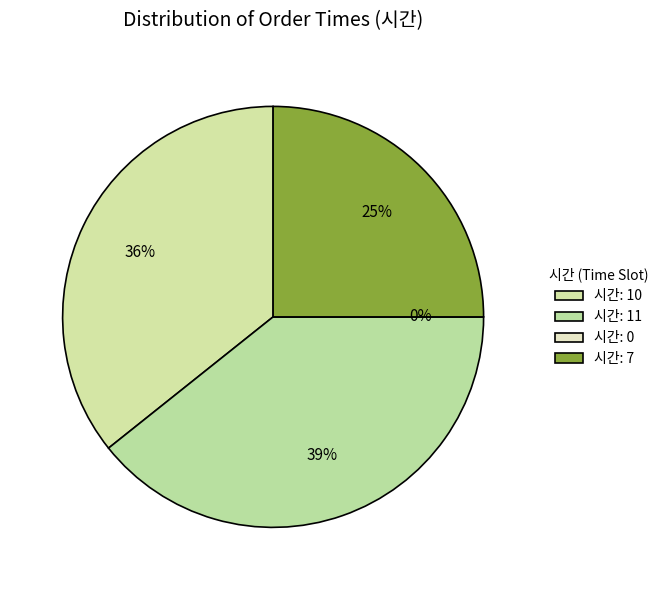

To the nearest percent, what portion does 7 represent?

25%